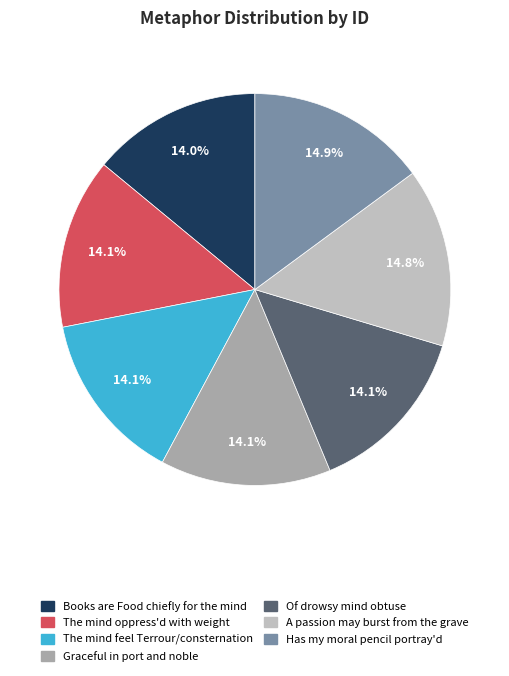

Does Books are Food chiefly for the mind represent more than half of the total?

No